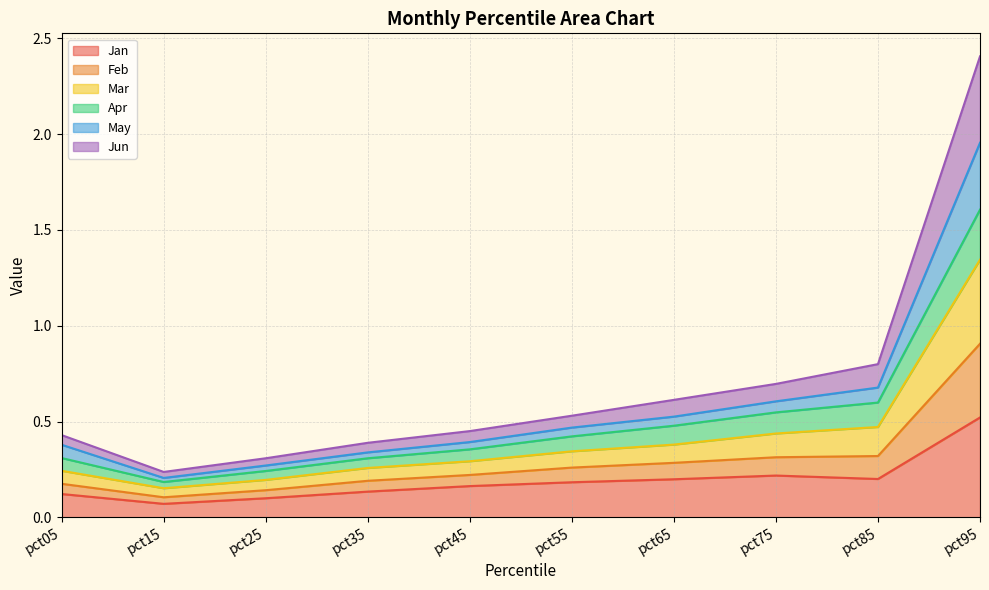

The value of Feb at pct15 is 0.3. True or false?

False